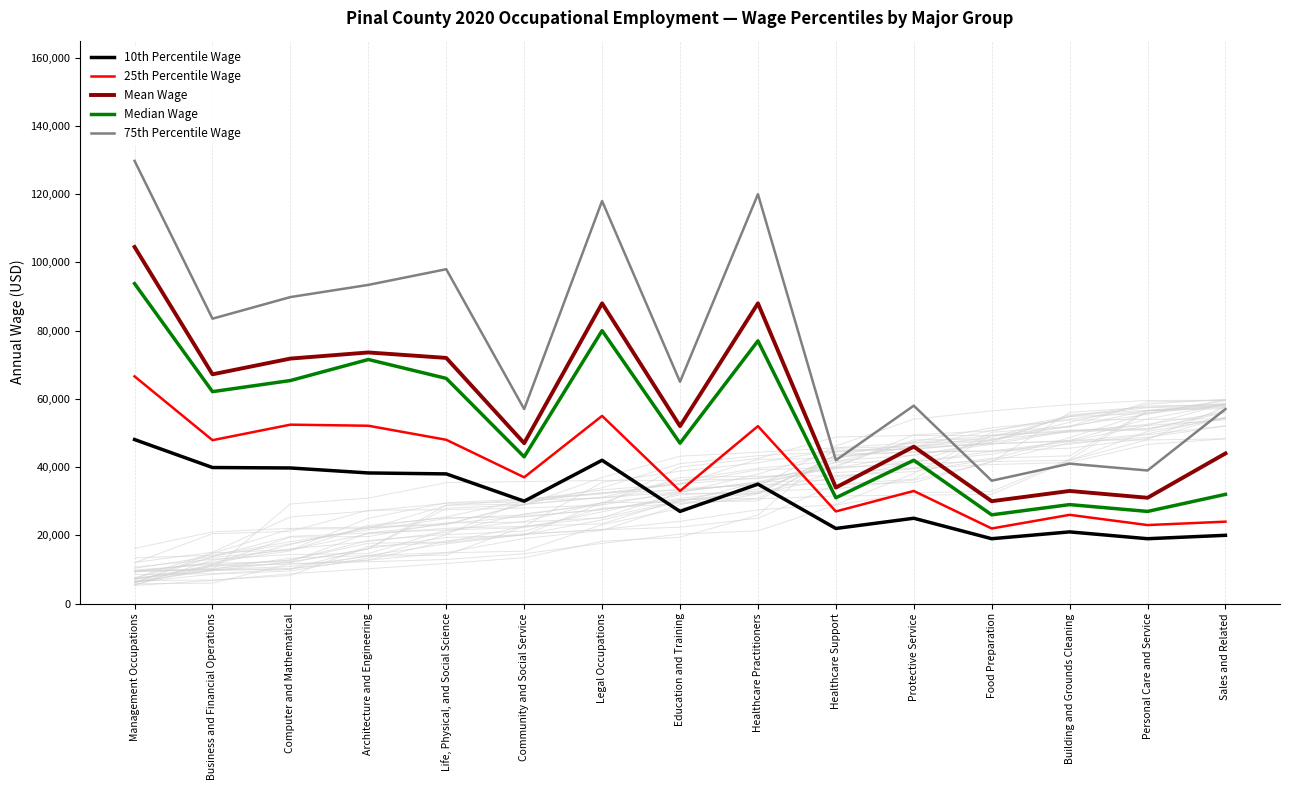

Between Healthcare Support and Food Preparation, which is larger?

Healthcare Support